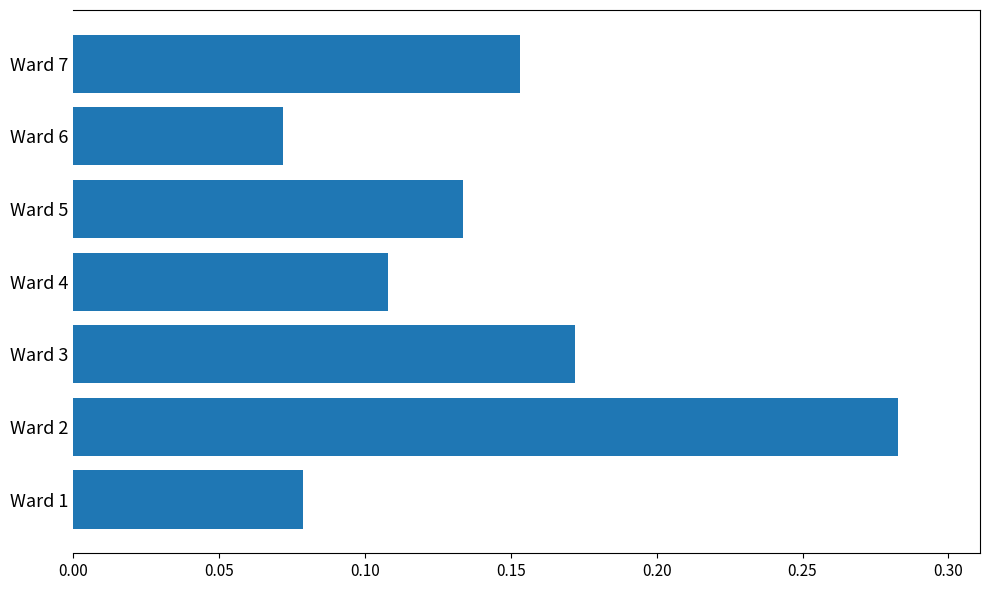

Which label corresponds to the smallest value in the chart?

Ward 6